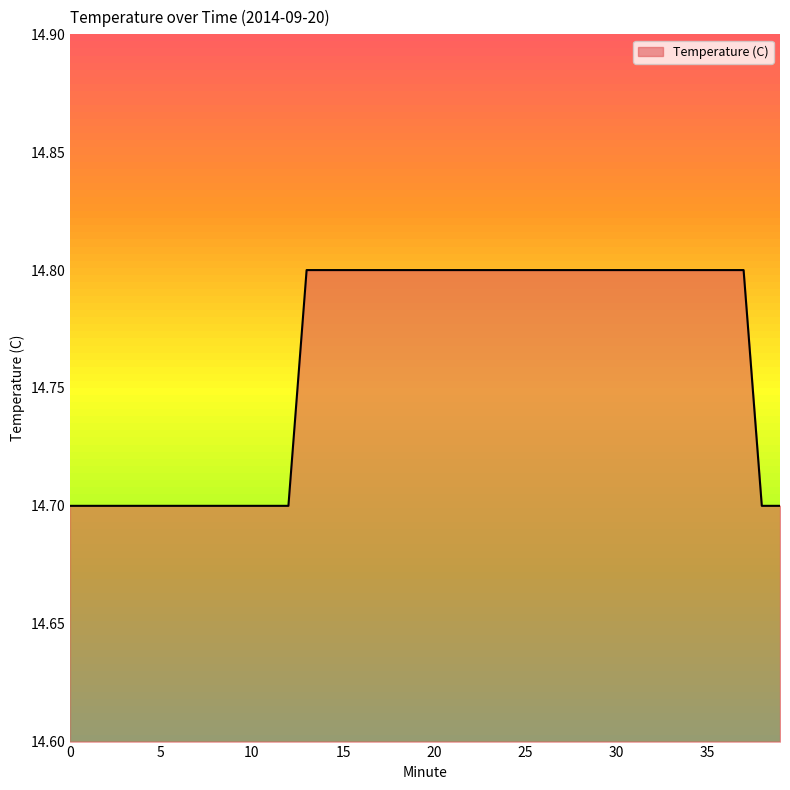

What is the smallest value displayed?

14.7